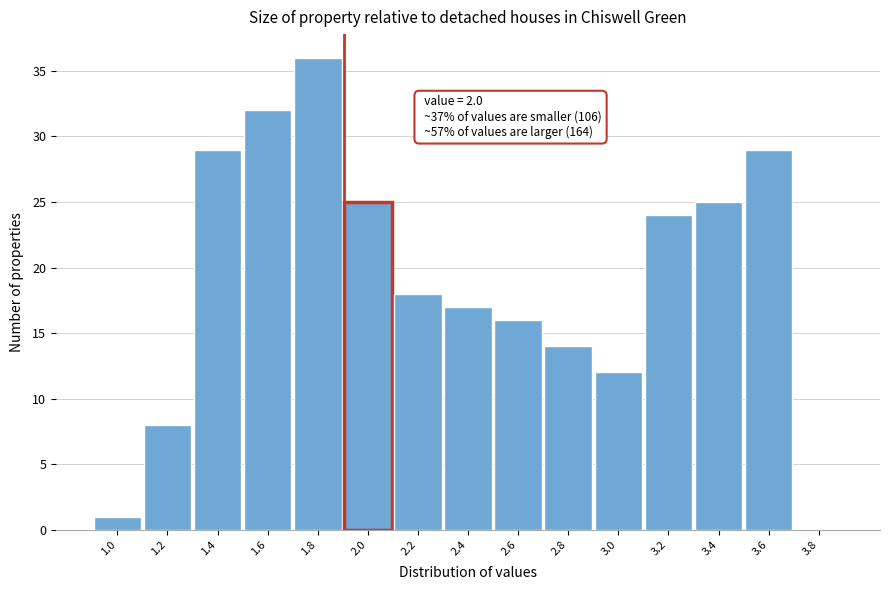

Reading left to right, transcribe all the data shown in this chart.

1.0=1	1.2=8	1.4=29	1.6=32	1.8=36	2.0=25	2.2=18	2.4=17	2.6=16	2.8=14	3.0=12	3.2=24	3.4=25	3.6=29	3.8=0